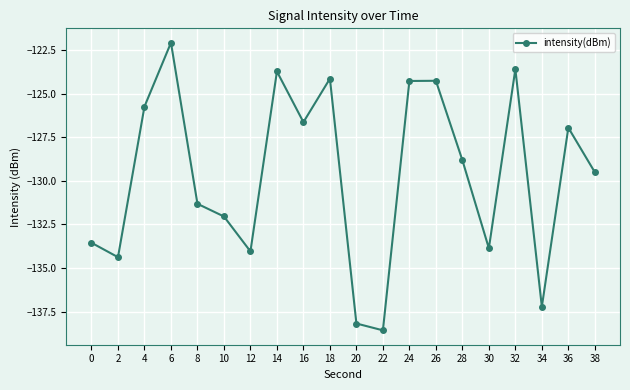

True or false: there are more than 1 points higher than both neighbors.

True